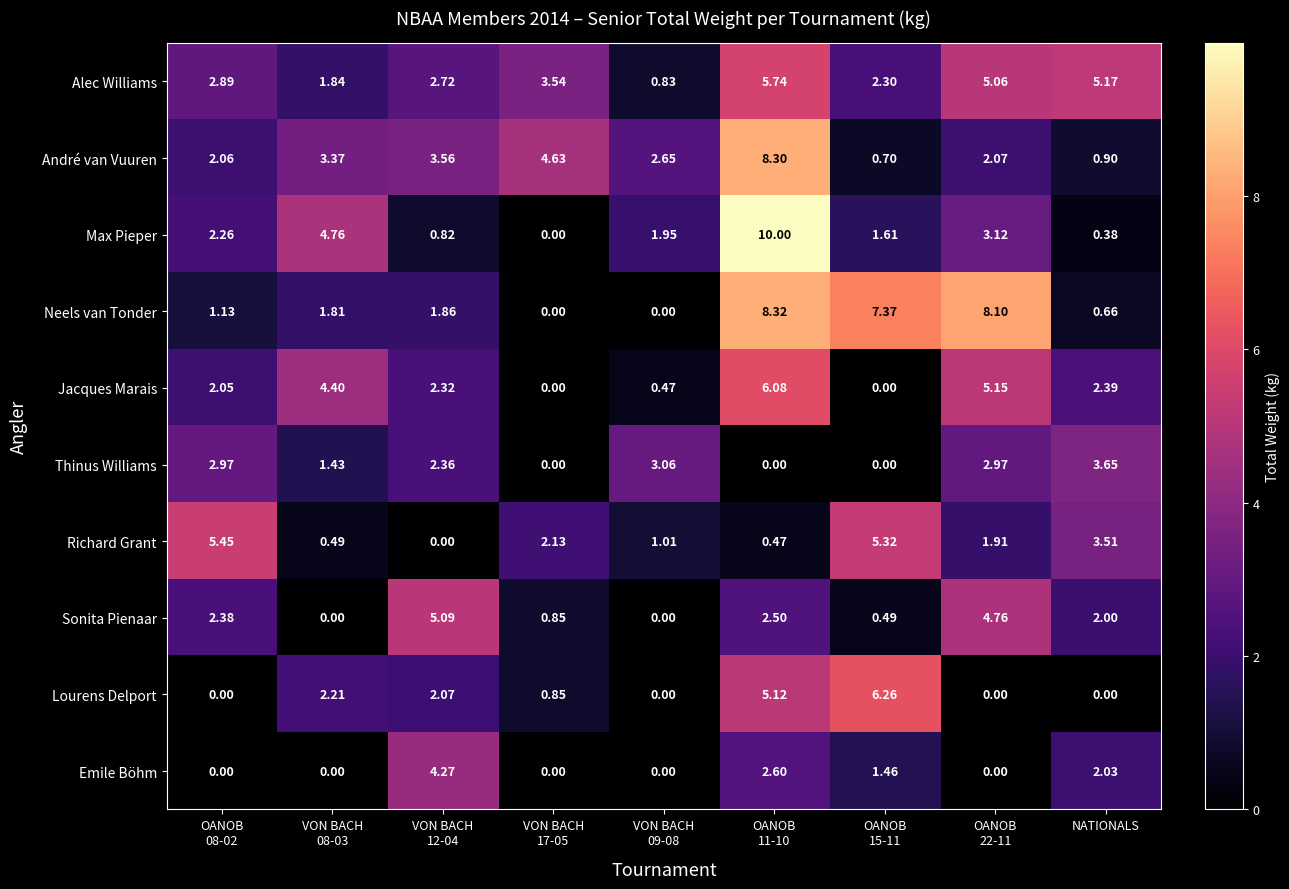

At how many categories does at least one series exceed 2?

9